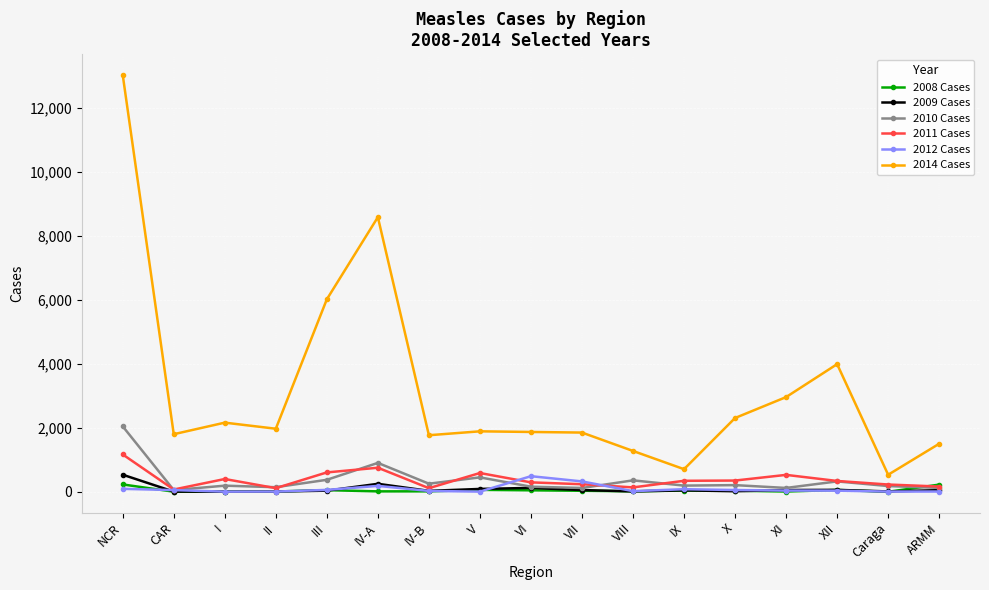

What are all the series names shown in the legend?

2008 Cases, 2009 Cases, 2010 Cases, 2011 Cases, 2012 Cases, 2014 Cases